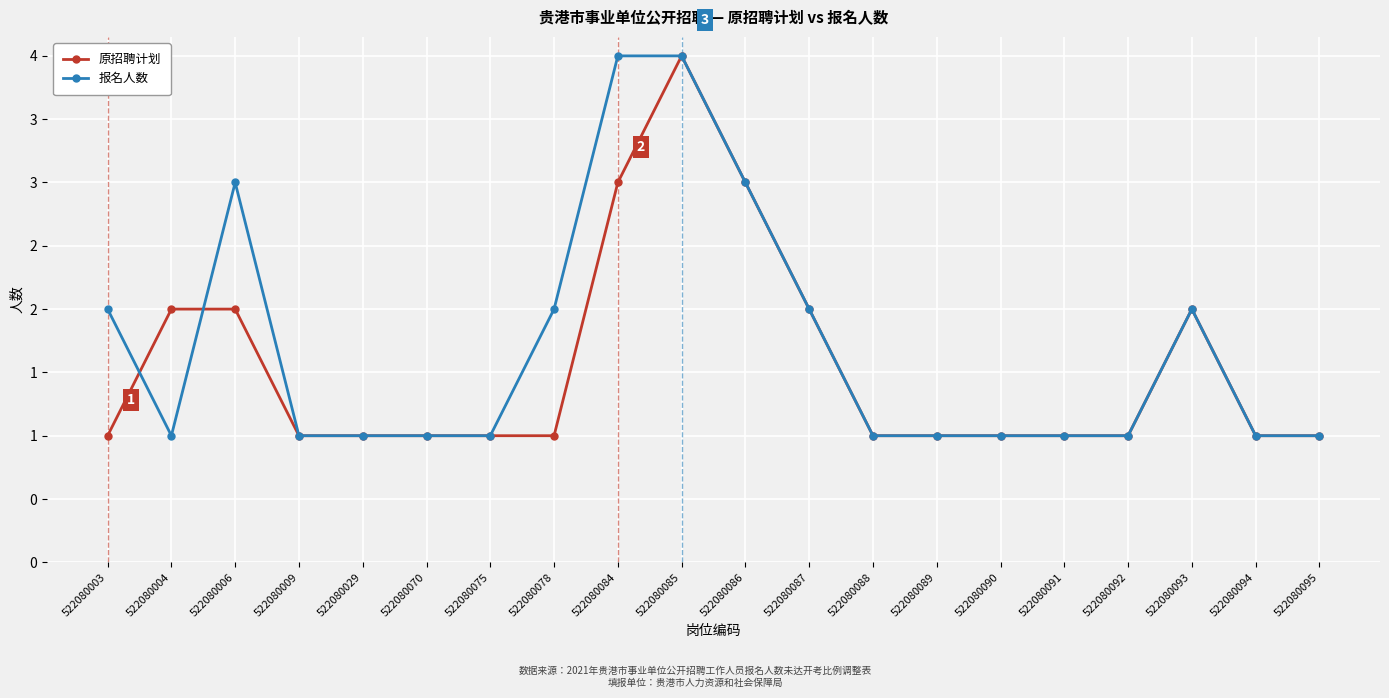

True or false: 报名人数 has a value of 1 at 522080004.

True